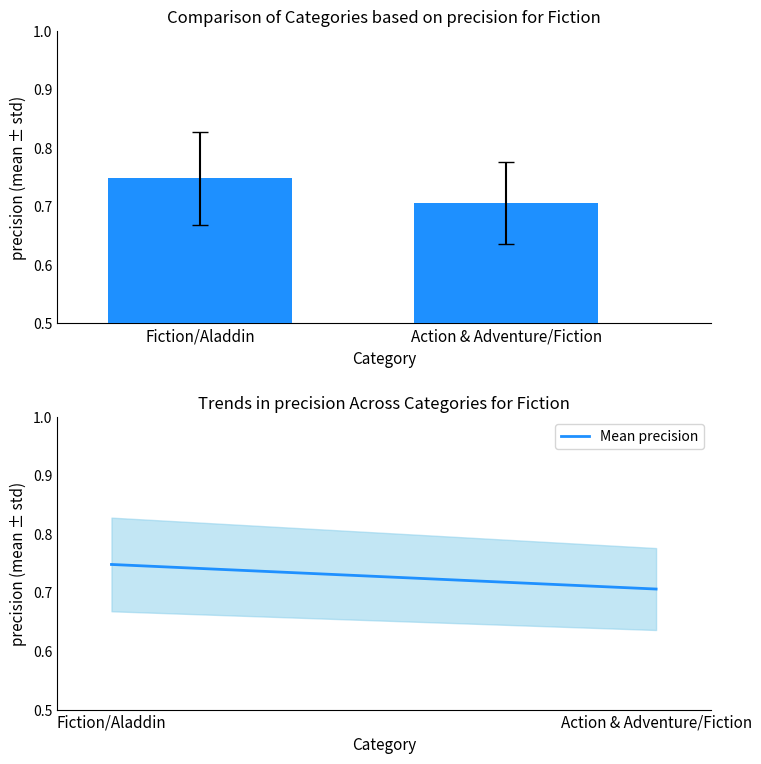

What is the label of the 2nd bar from the right?

Fiction/Aladdin